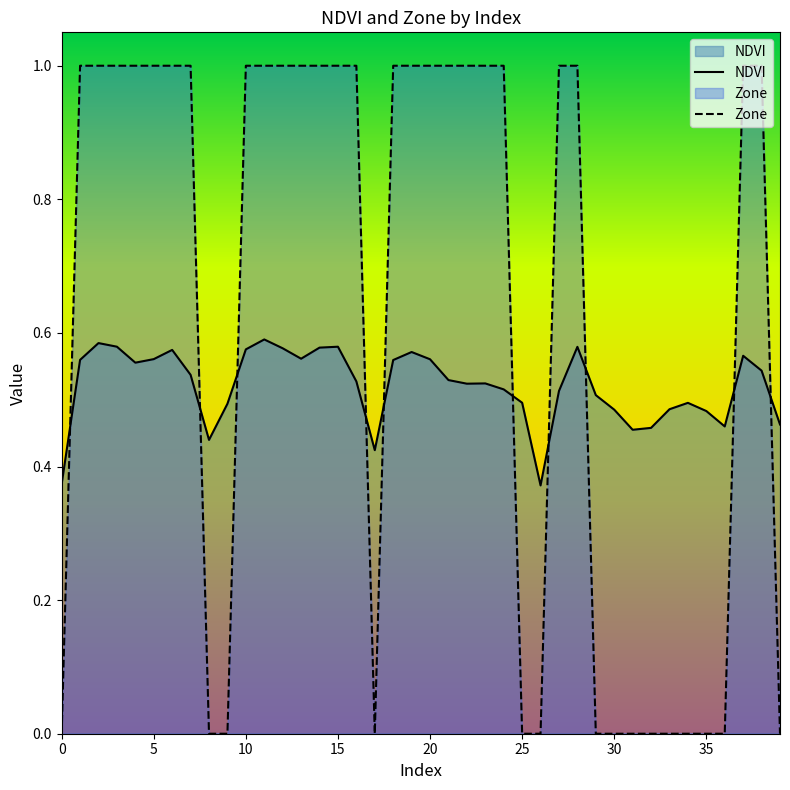

Reading right to left, list all the values displayed in this chart.

NDVI: 0.5	0.5	0.6	0.5	0.5	0.5	0.5	0.5	0.5	0.5	0.5	0.6	0.5	0.4	0.5	0.5	0.5	0.5	0.5	0.6	0.6	0.6	0.4	0.5	0.6	0.6	0.6	0.6	0.6	0.6	0.5	0.4	0.5	0.6	0.6	0.6	0.6	0.6	0.6	0.4
Zone: 0.0	1.0	1.0	0.0	0.0	0.0	0.0	0.0	0.0	0.0	0.0	1.0	1.0	0.0	0.0	1.0	1.0	1.0	1.0	1.0	1.0	1.0	0.0	1.0	1.0	1.0	1.0	1.0	1.0	1.0	0.0	0.0	1.0	1.0	1.0	1.0	1.0	1.0	1.0	0.0